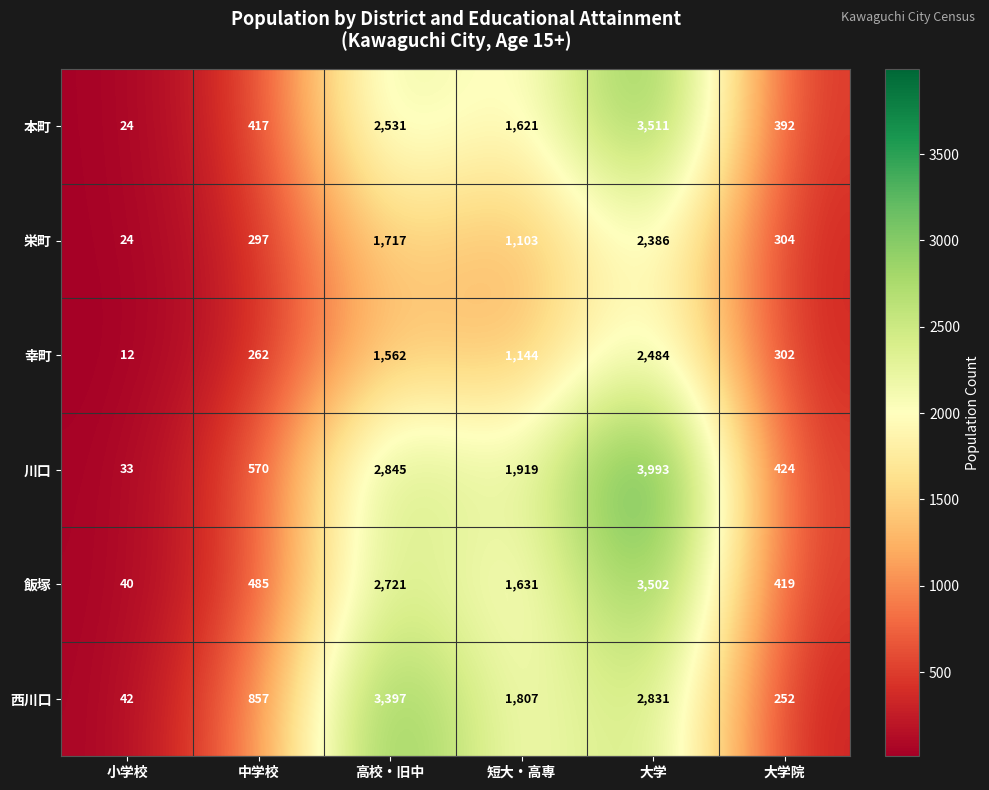

Rank the series by their maximum value, from lowest to highest.

栄町, 幸町, 西川口, 飯塚, 本町, 川口